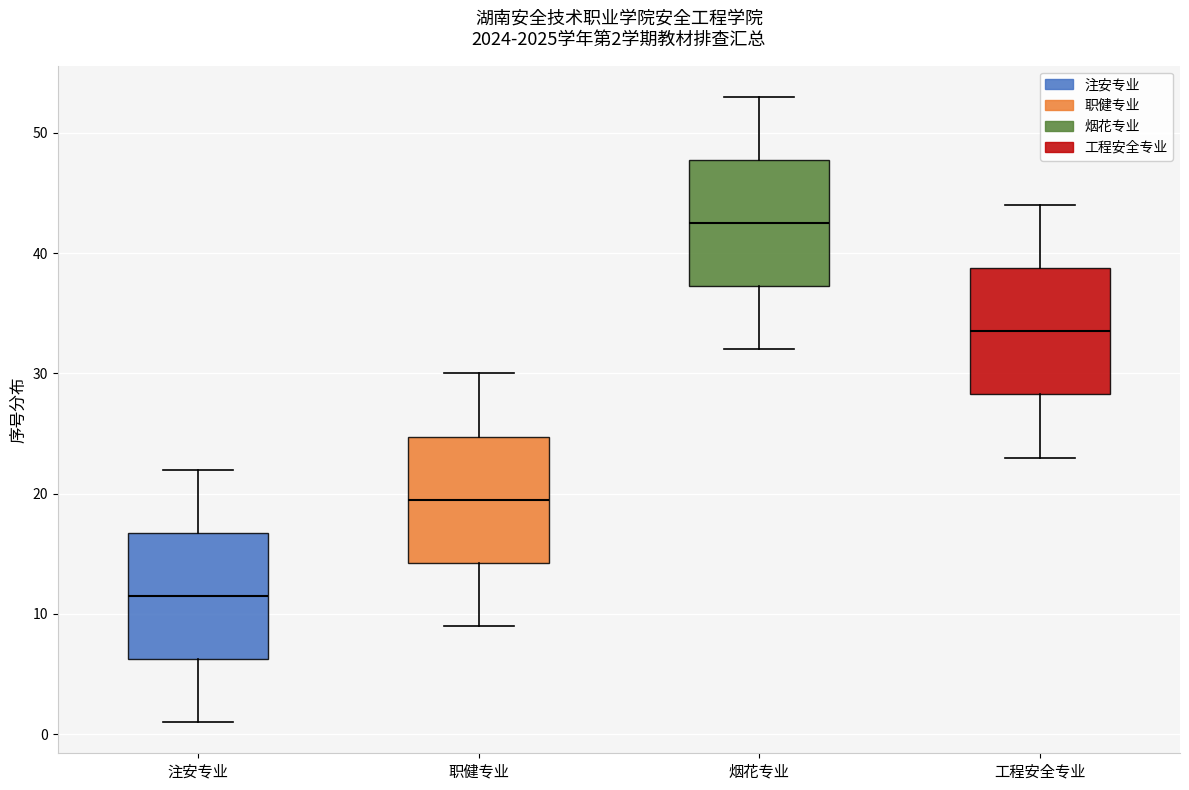

Which box has the lowest median line?

注安专业